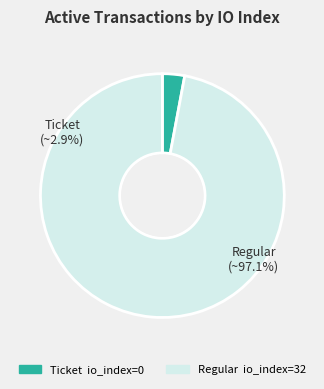

Which category accounts for the majority?

Regular